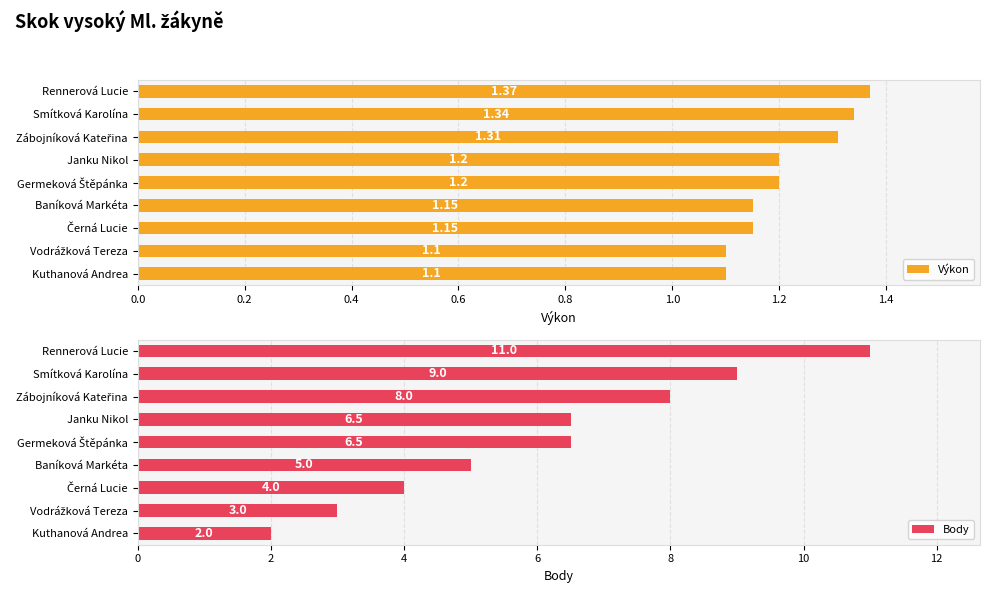

How many series are shown in this chart?

2